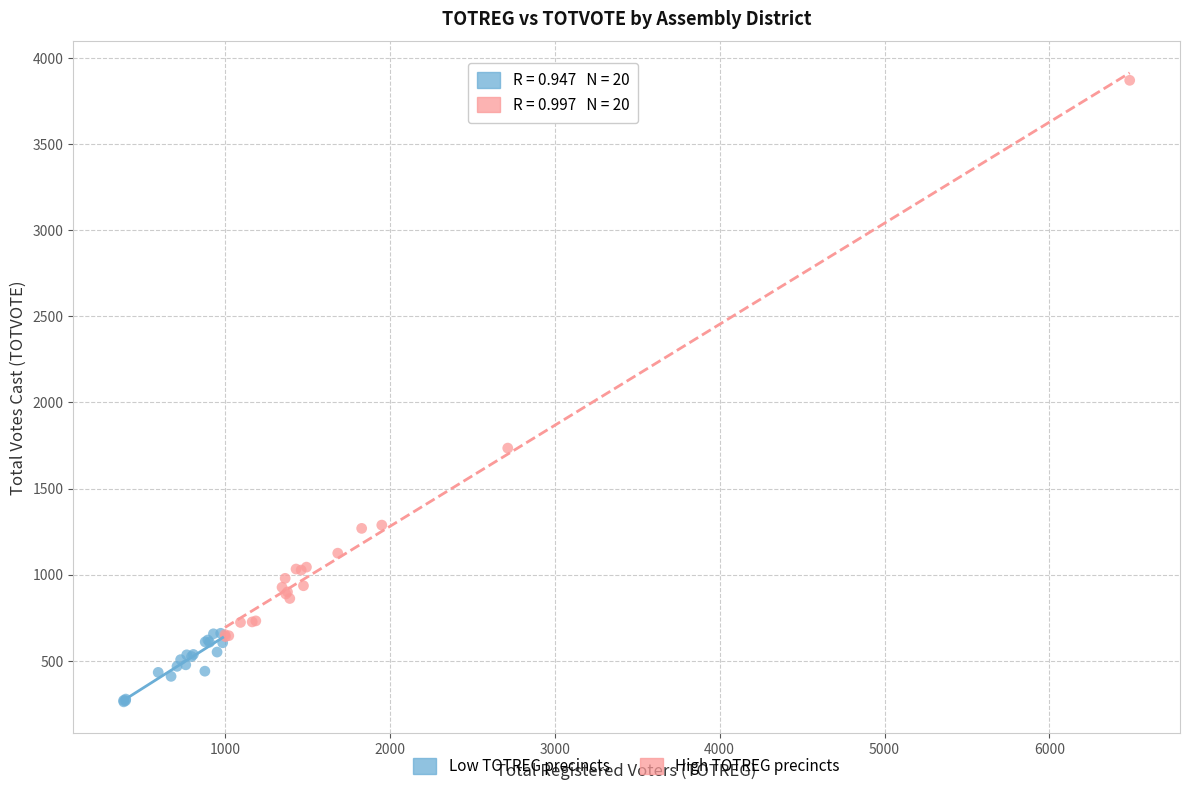

Which series contains the highest Y value?

High TOTREG precincts